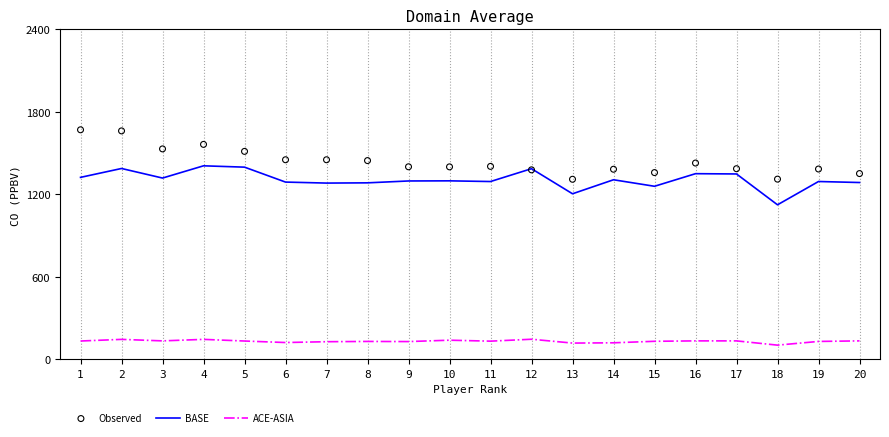

Which series reaches the maximum Y coordinate?

Observed